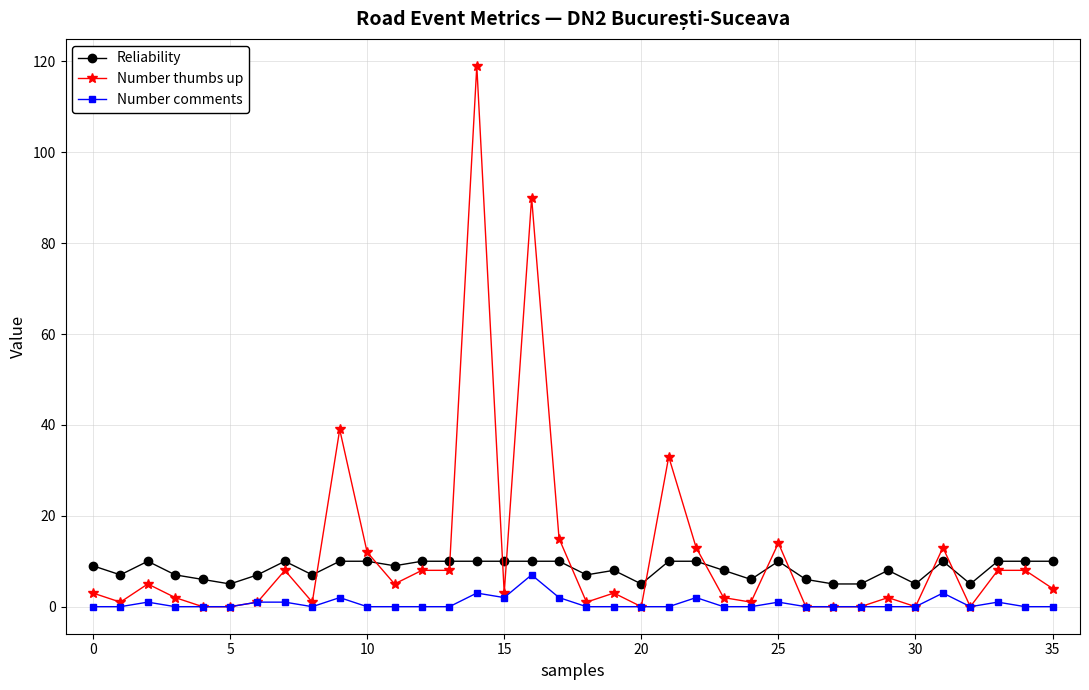

How many distinct data groups are displayed?

3